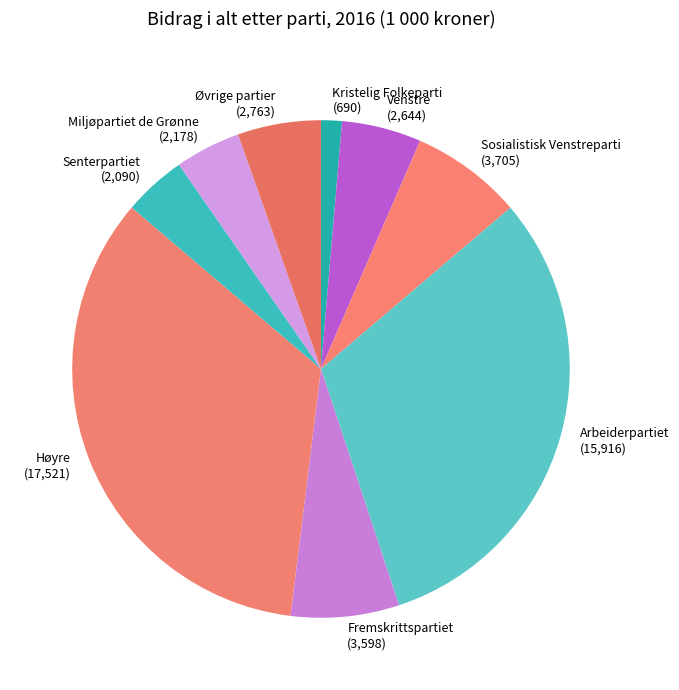

Combined, do Venstre (2,644) and Sosialistisk Venstreparti (3,705) account for over 50%?

No